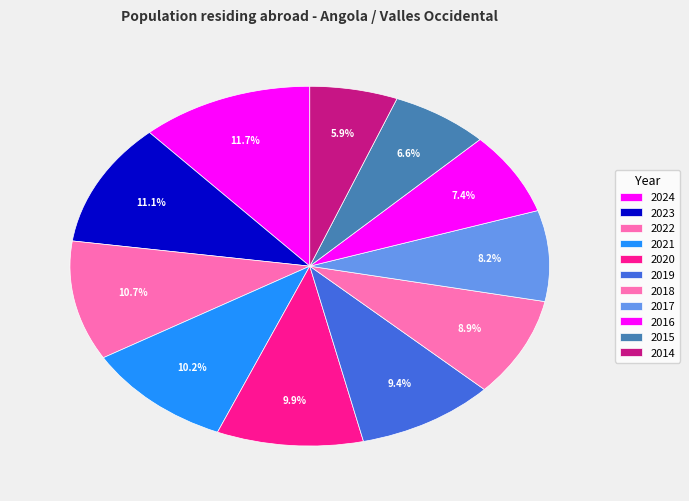

How many slices are in this pie chart?

11